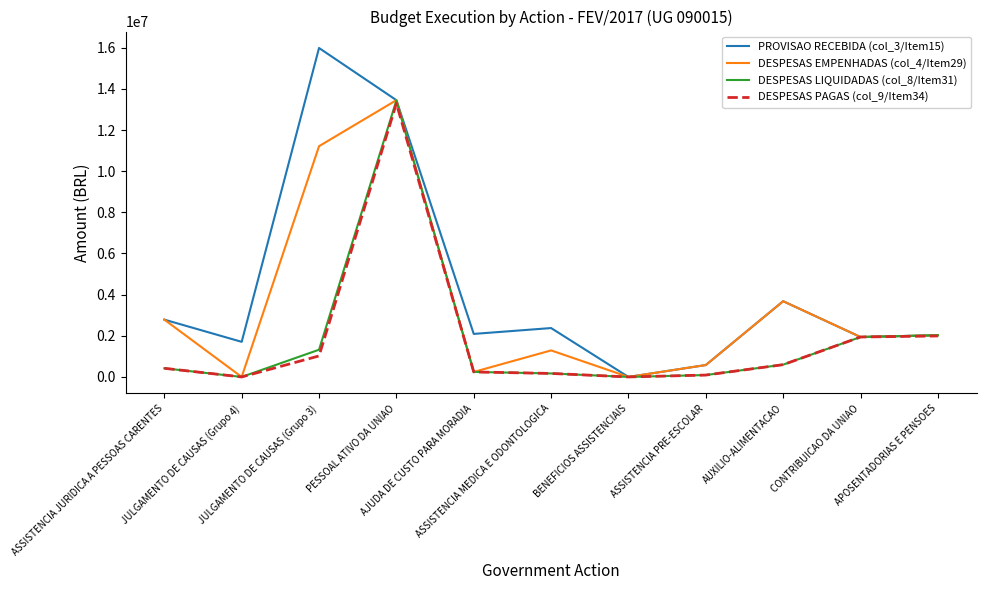

What are all the series names shown in the legend?

PROVISAO RECEBIDA (col_3/Item15), DESPESAS EMPENHADAS (col_4/Item29), DESPESAS LIQUIDADAS (col_8/Item31), DESPESAS PAGAS (col_9/Item34)